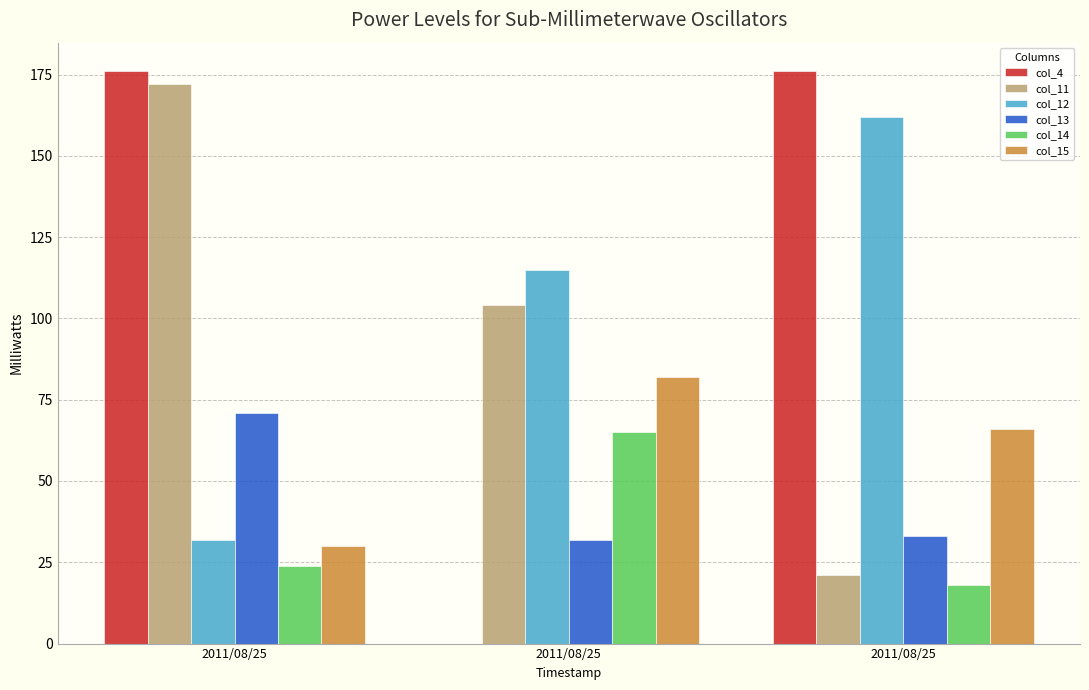

What is the spread (max minus min) of values at 2011/08/25?

152